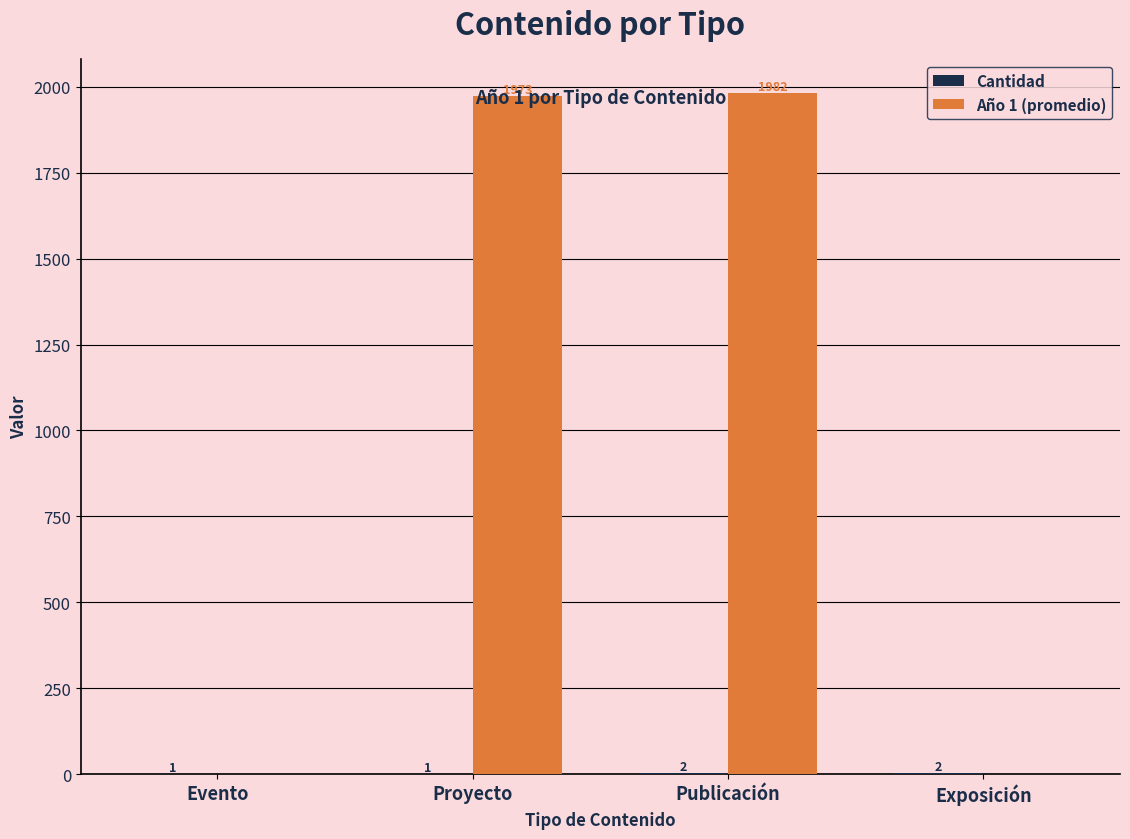

Which category has the highest value across all series?

Publicación